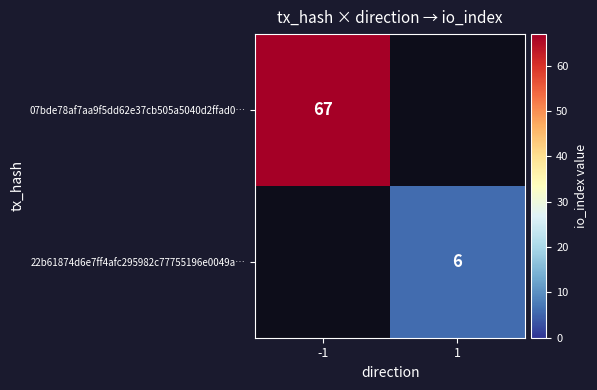

The value of 22b61874d6e7ff4afc295982c77755196e0049a… at 1 is 6. True or false?

True